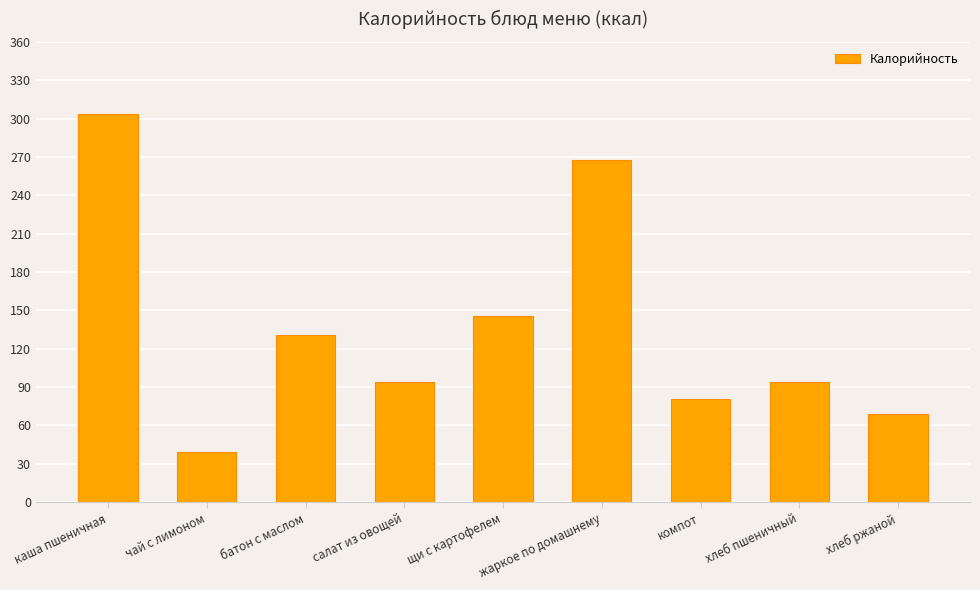

Where does the data first go above 94?

каша пшеничная